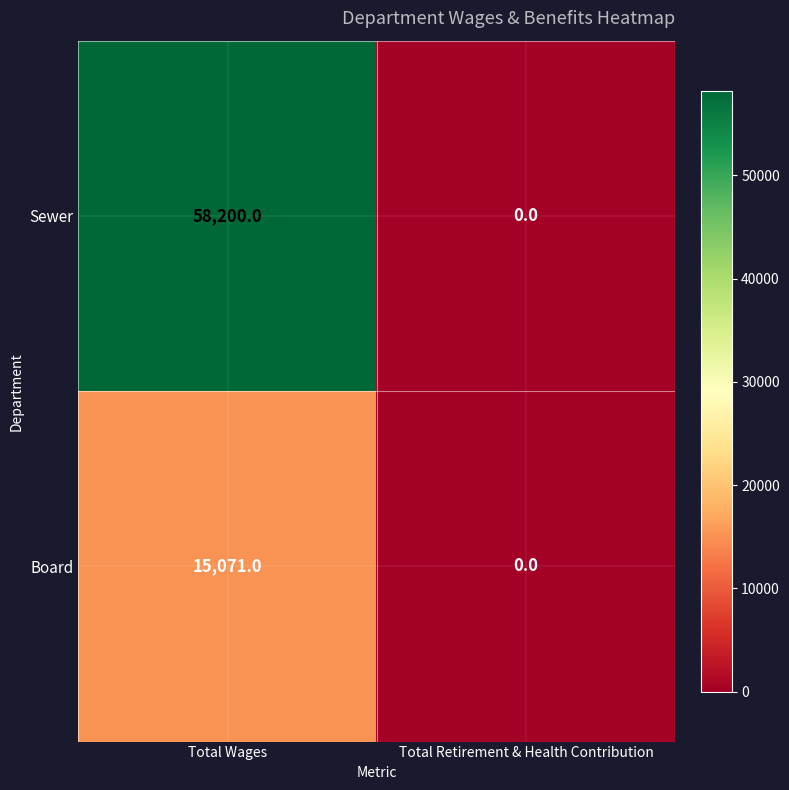

The Board series shows 0 at Total Retirement & Health Contribution. True or false?

True